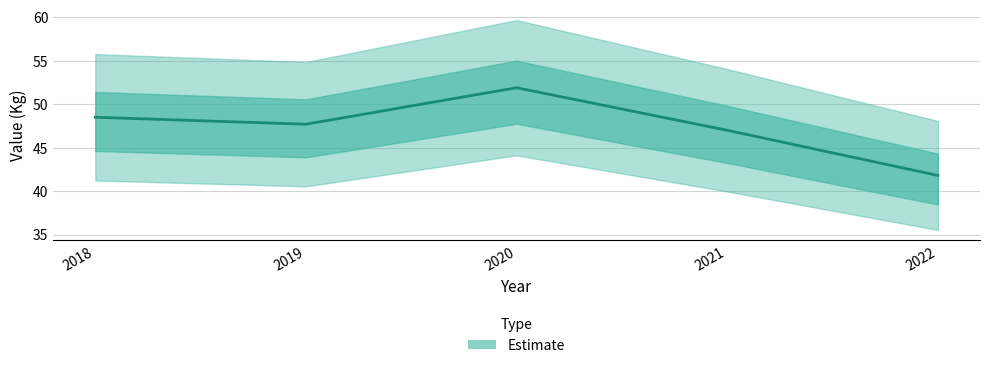

What is the average value?

47.4